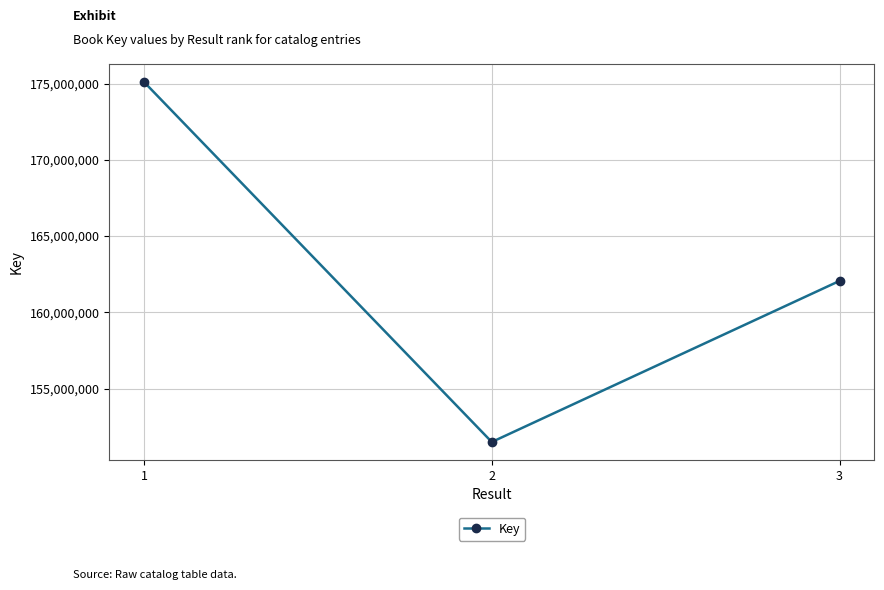

Rank the categories by value from lowest to highest.

2, 3, 1